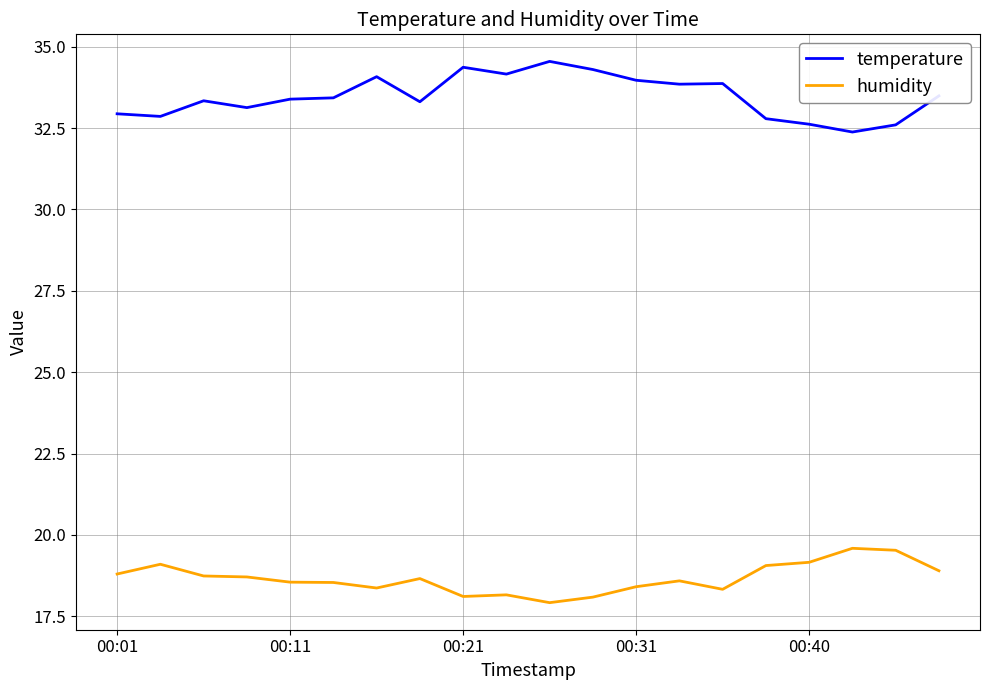

Which series has the largest total across all categories?

temperature